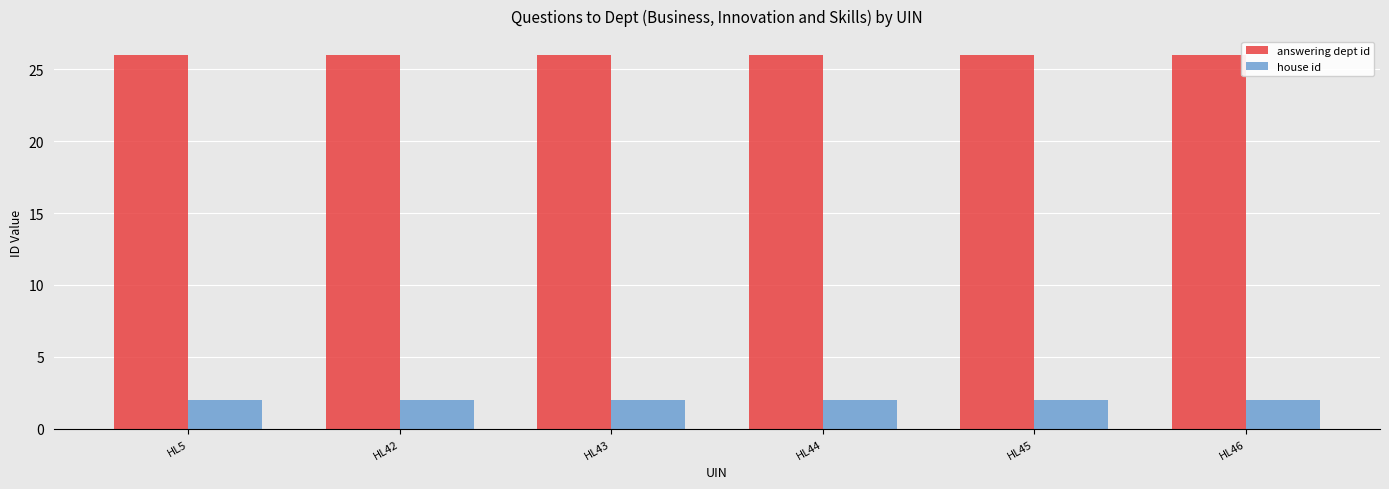

How many bars are there in each group?

2